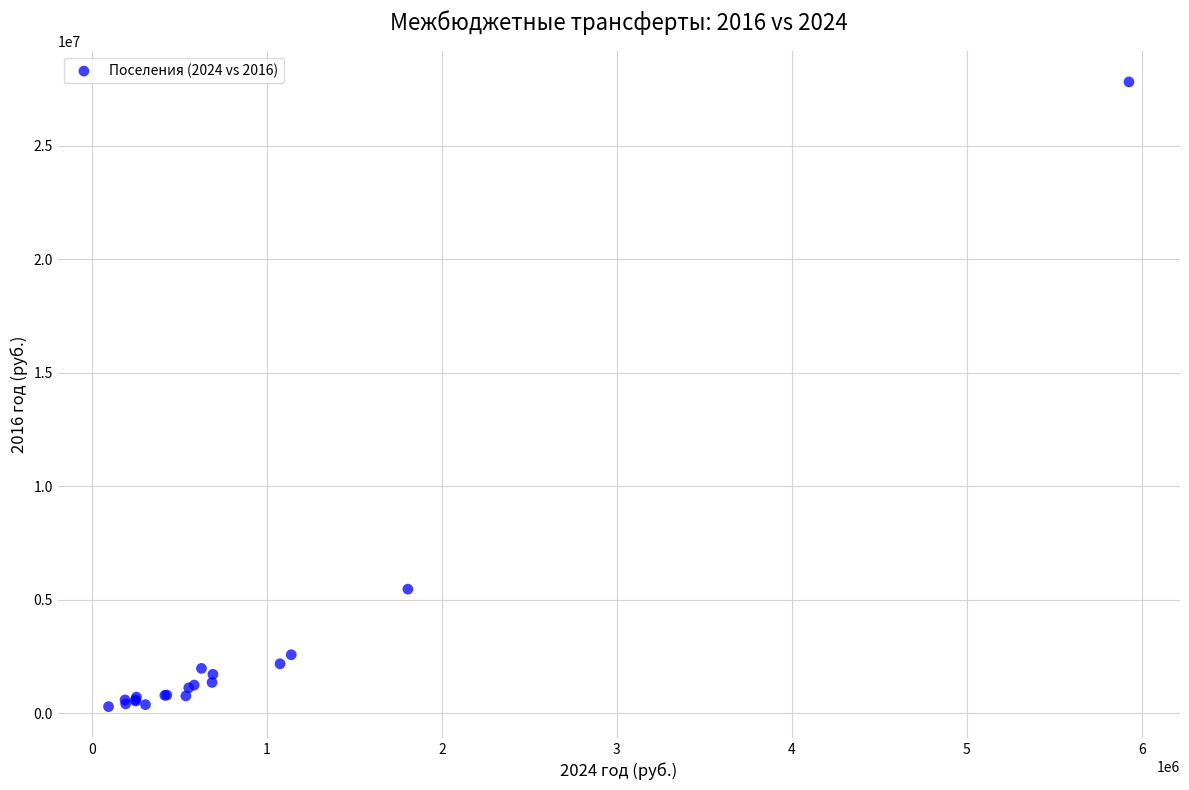

What Y value in the scatter plot is closest to 14056850?

5472100